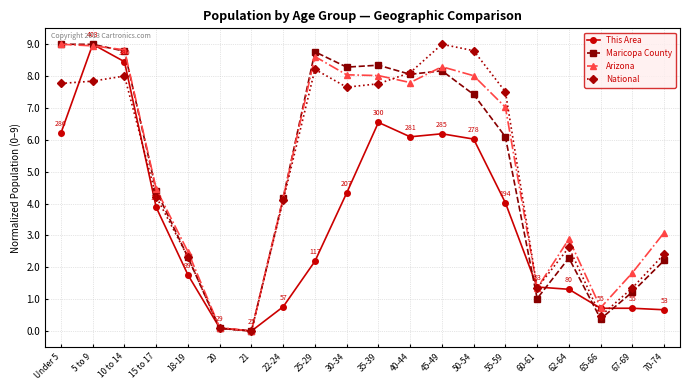

Between 5 to 9 and 35-39, which series saw the biggest shift?

This Area